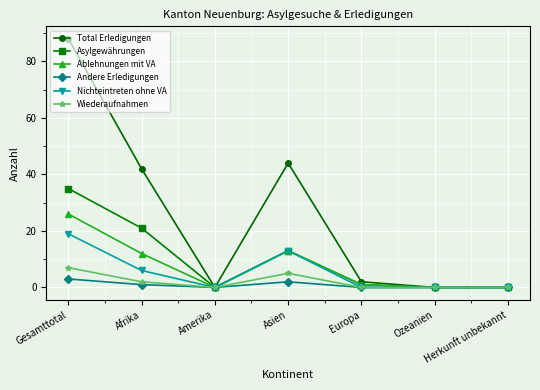

Is it true that Total Erledigungen equals 88 at Gesamttotal?

True